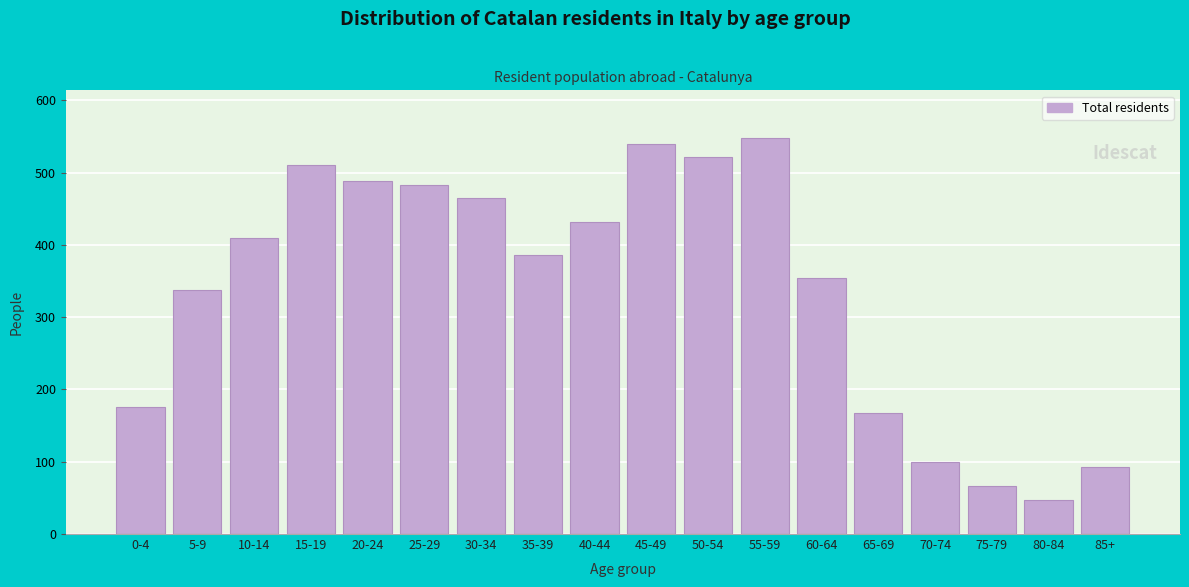

Reading left to right, what are all the values shown in this chart?

0-4=176	5-9=338	10-14=410	15-19=511	20-24=488	25-29=483	30-34=465	35-39=386	40-44=432	45-49=540	50-54=521	55-59=548	60-64=354	65-69=167	70-74=99	75-79=67	80-84=47	85+=93